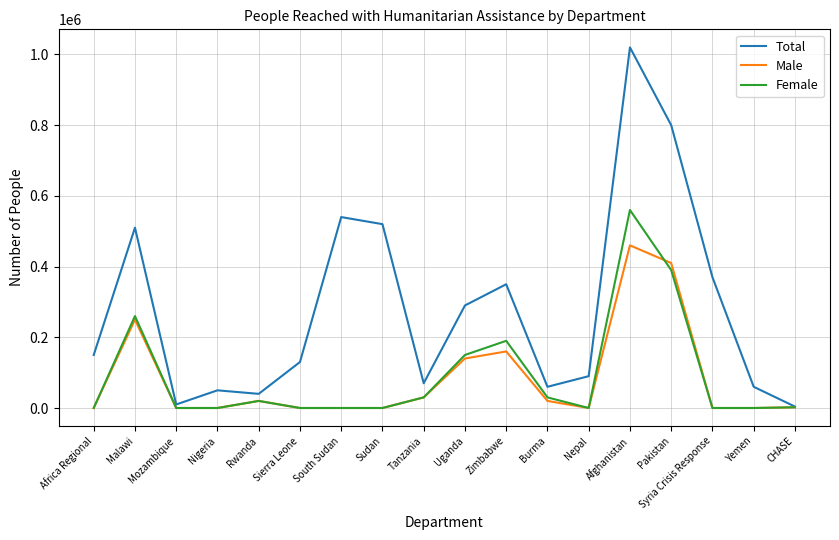

Which series has the largest range (max minus min)?

Total